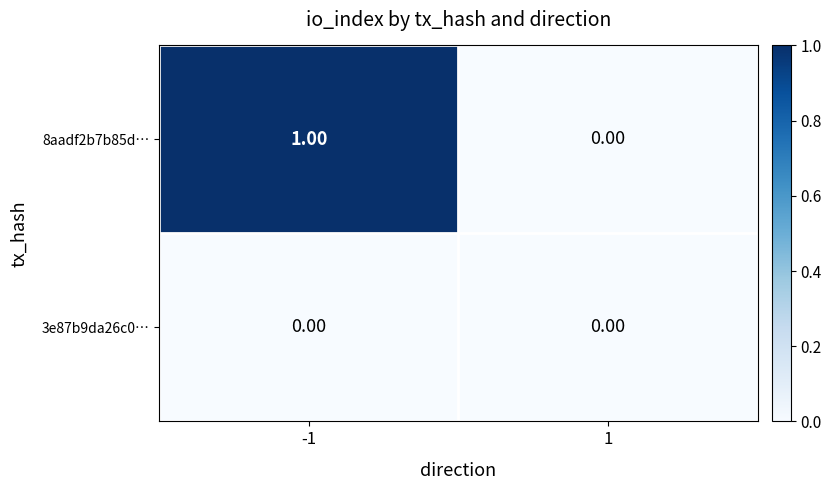

Which series changed the most between -1 and 1?

8aadf2b7b85d…